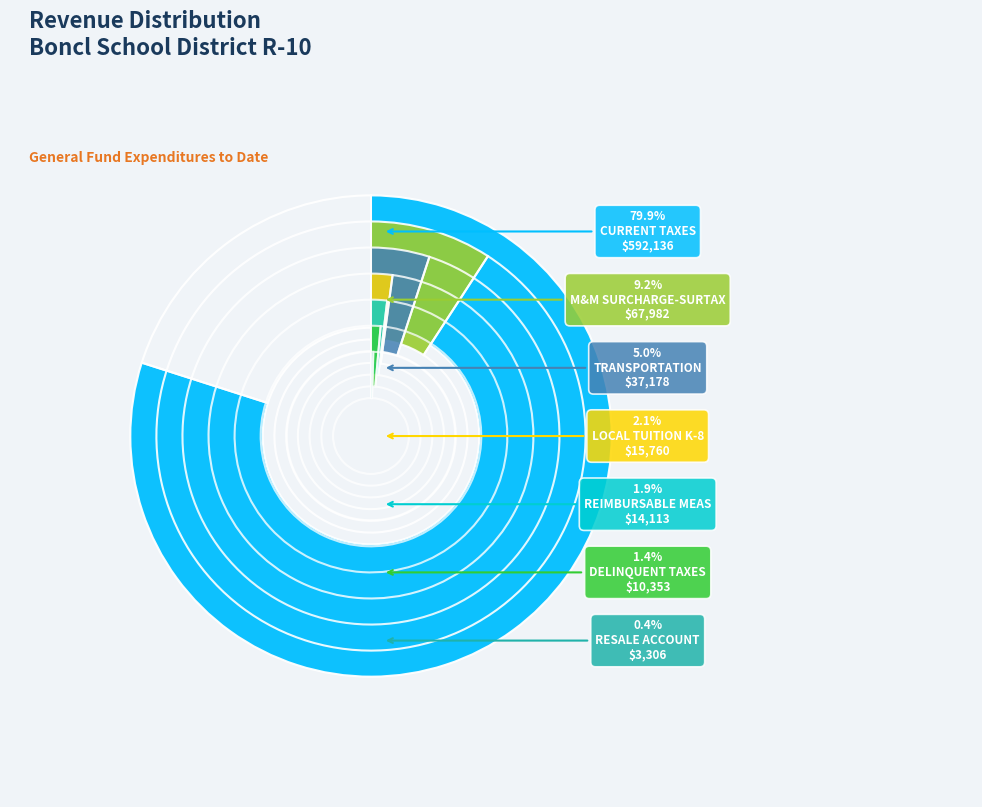

How many slices are in this pie chart?

7